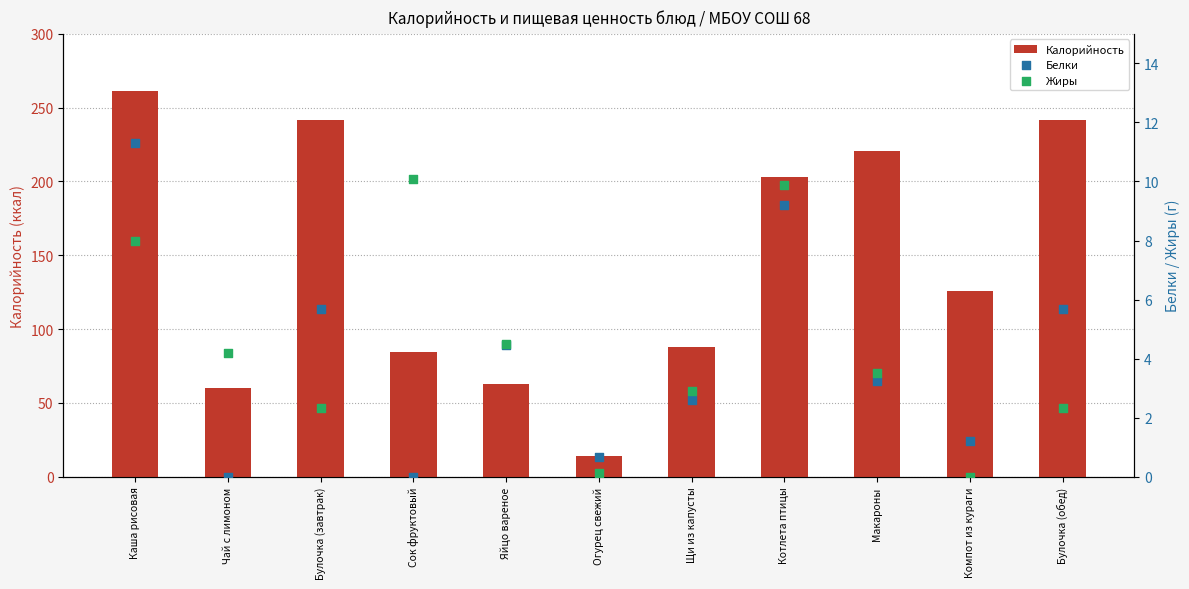

Which series has the largest total across all categories?

Калорийность